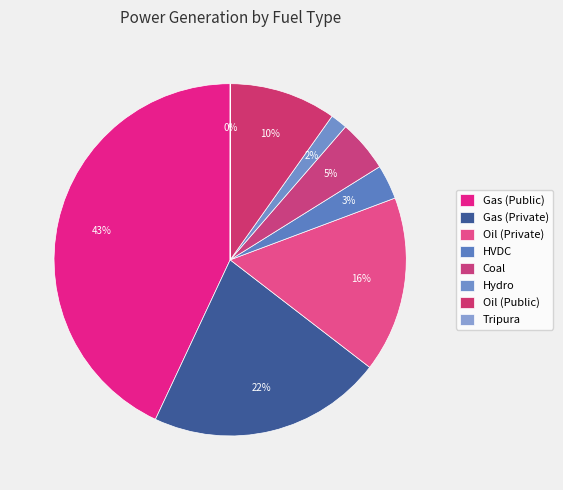

To the nearest percent, what is the difference between the largest and smallest slice percentages?

43%